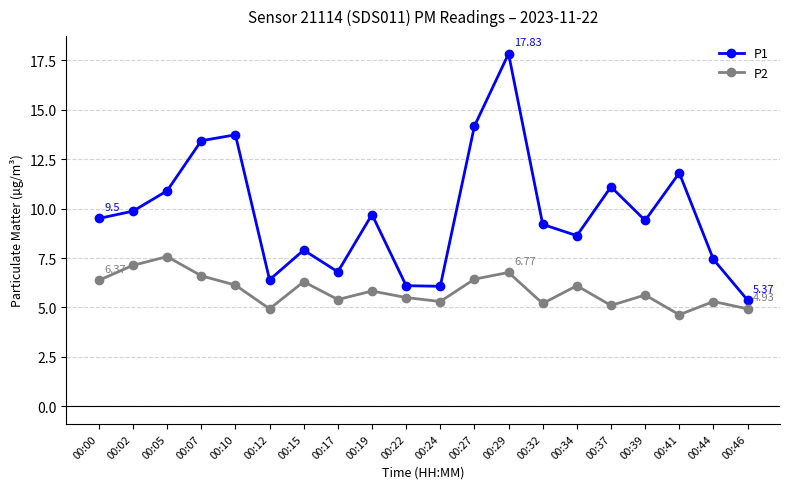

Is the value of P2 at 00:17 greater than the value of P1 at 00:19?

No